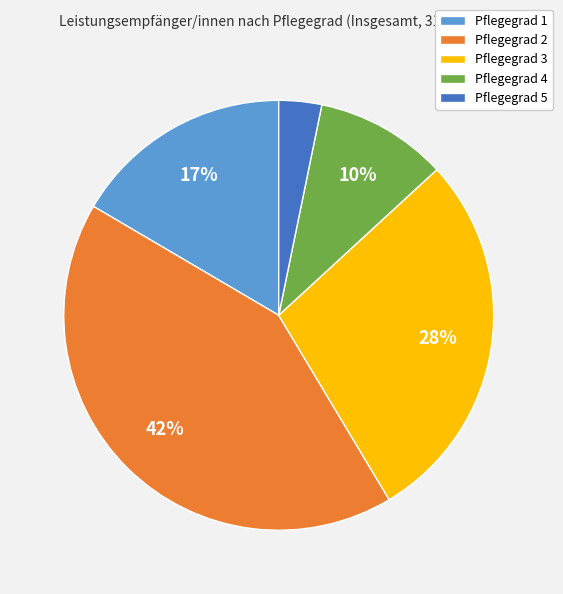

To the nearest percent, what is the difference between the largest and smallest slice percentages?

39%